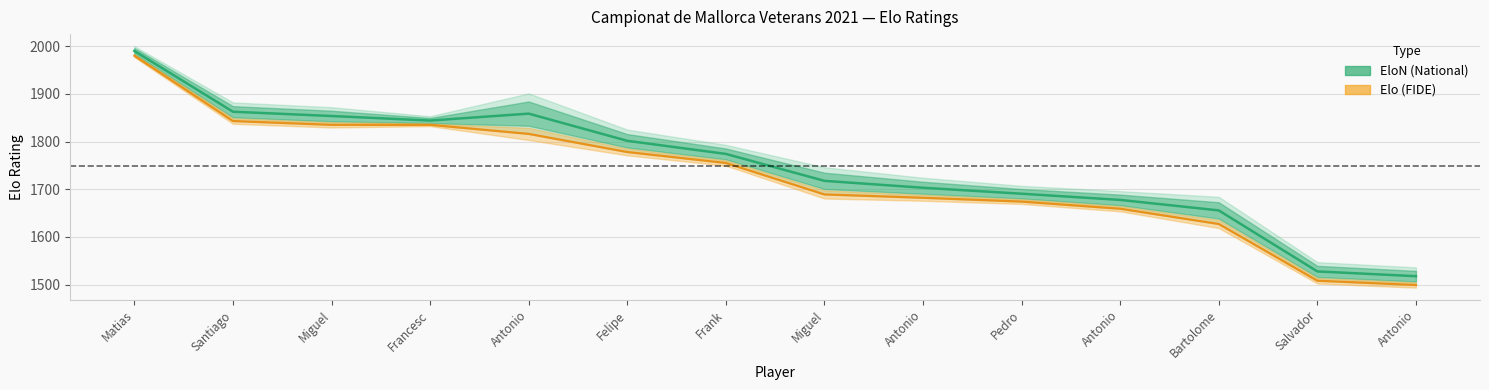

What is the value of the Elo point at the 8th from the left?

1689.0